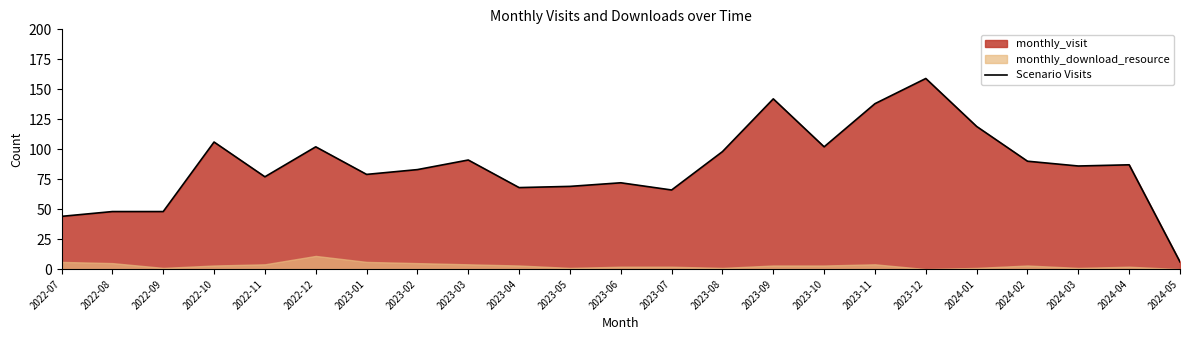

What is the change in value from 2022-08 to 2024-01?

+71